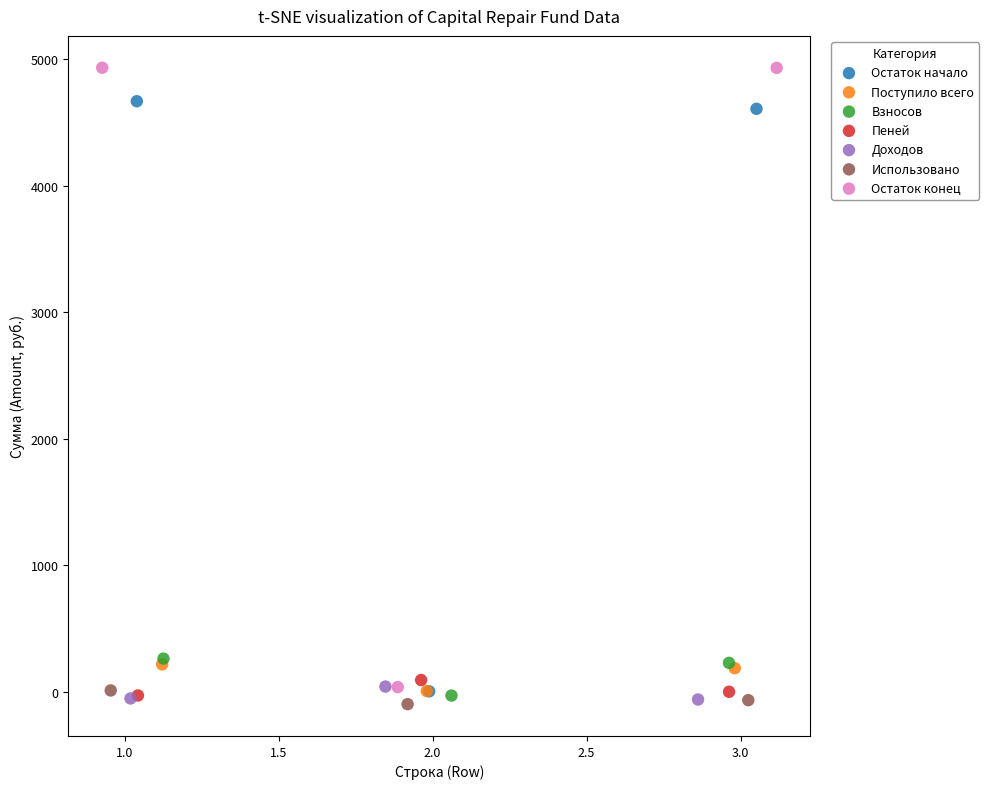

Which series reaches the maximum Y coordinate?

Остаток конец